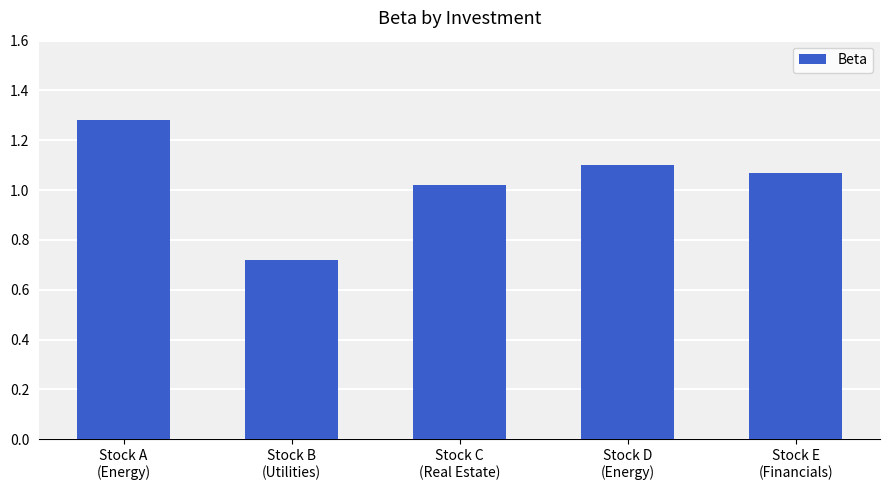

The value at Stock C
(Real Estate) is 1.8. True or false?

False